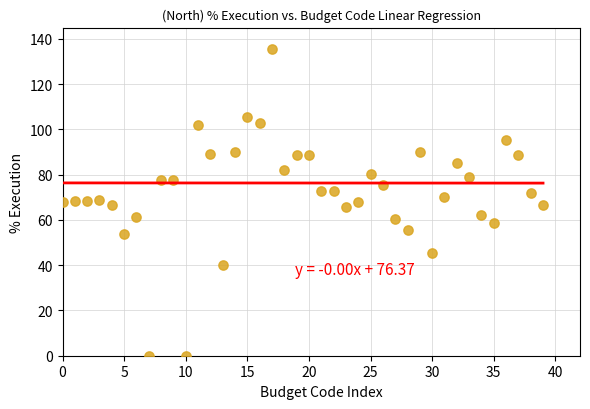

What is the range of Y values (max minus min)?

135.6